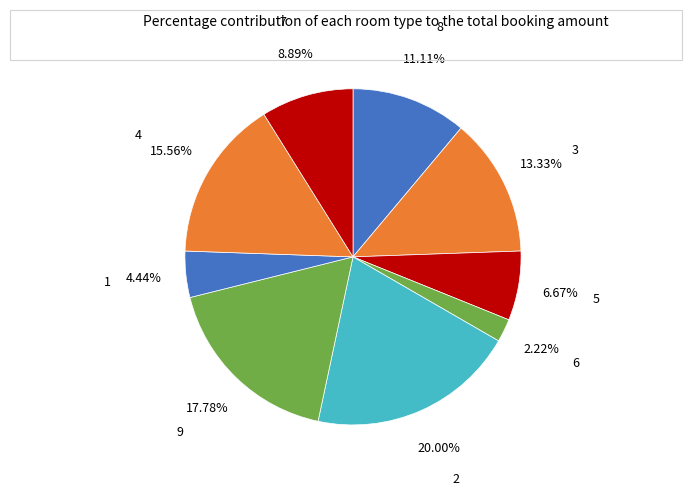

Do 5 and 3 together represent more than half of the pie?

No